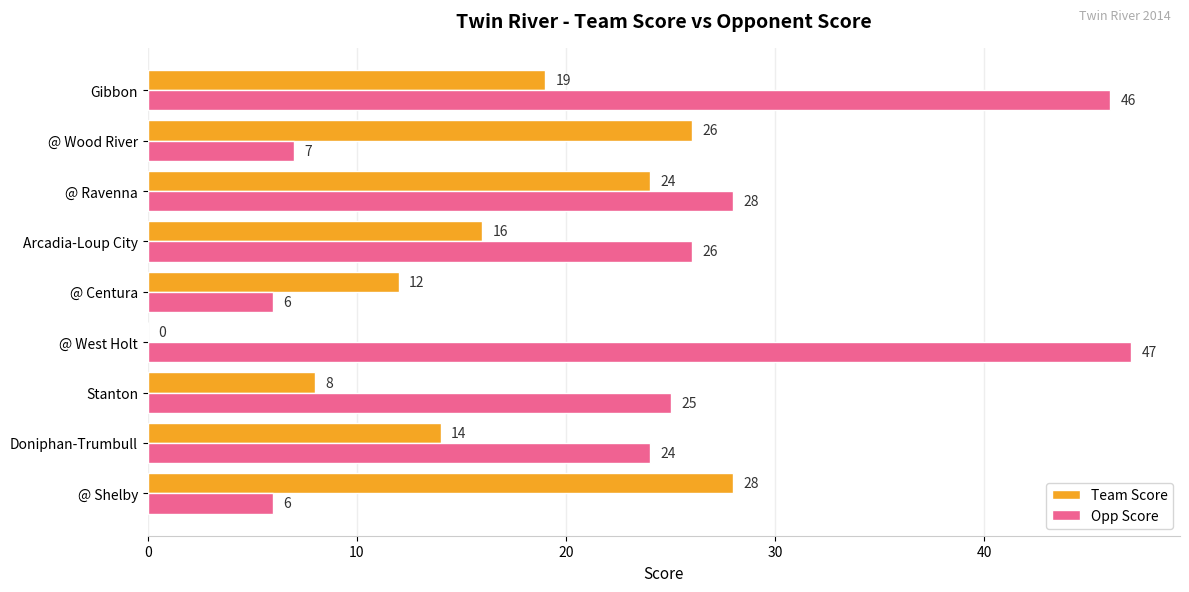

What is the highest value of the Opp Score series?

47